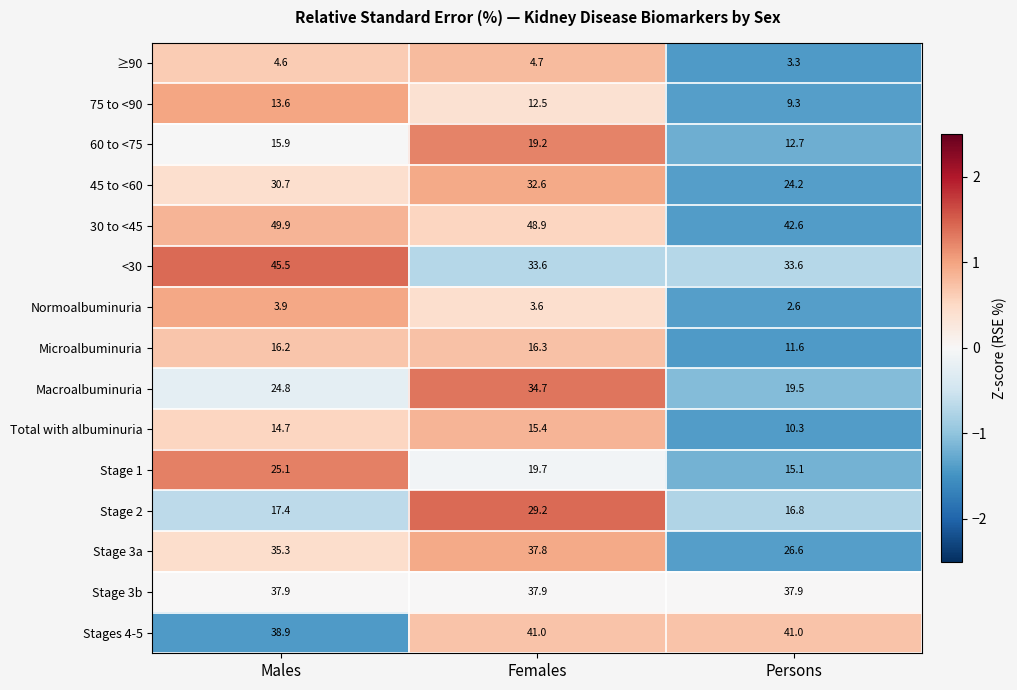

The Normoalbuminuria series shows 2.6 at Persons. True or false?

True